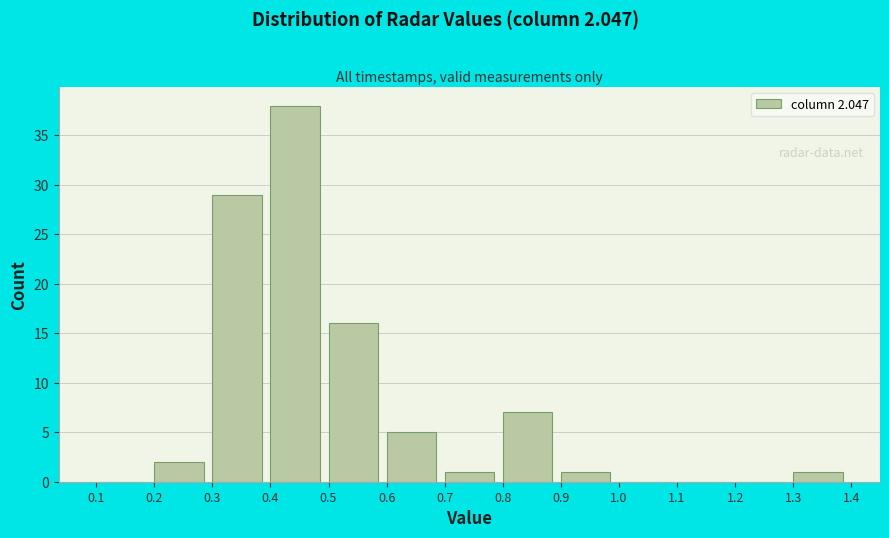

Which range on the x-axis has the tallest bar?

0.4 to 0.5